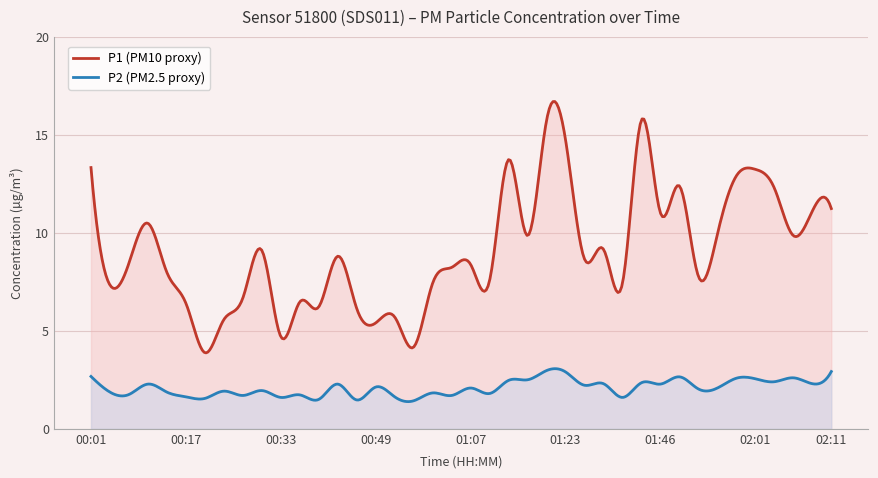

Where is P2 nearest to the value 2?

01:51